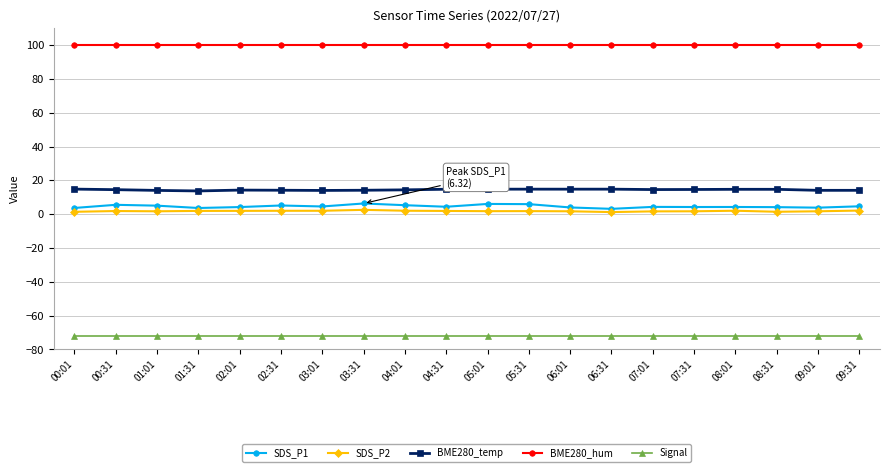

Which series has the widest spread of values?

SDS_P1